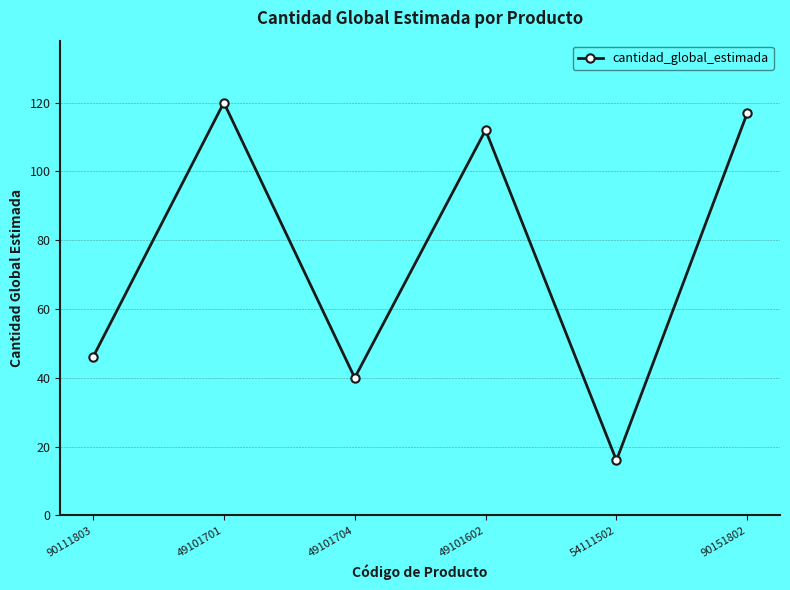

What is the greatest value displayed?

120